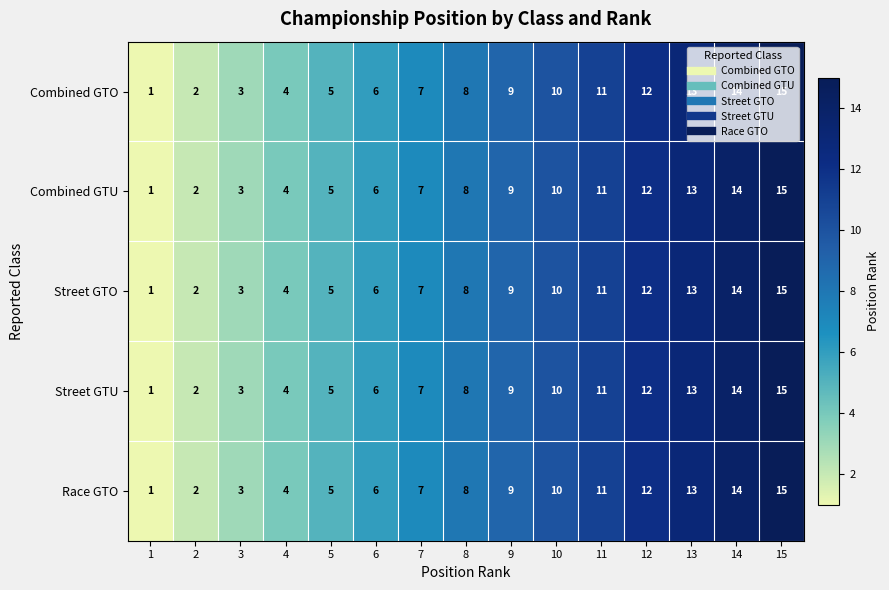

The Street GTU series shows 11 at 11. True or false?

True